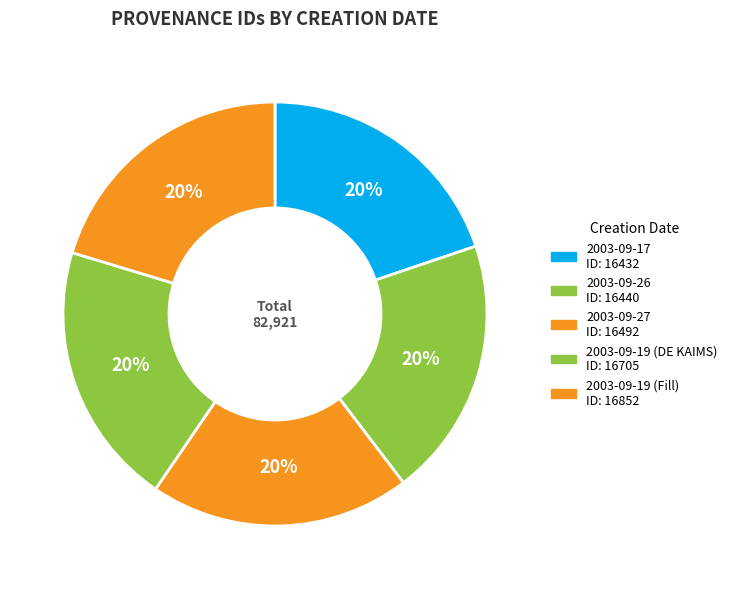

Is there a majority slice in this chart?

No